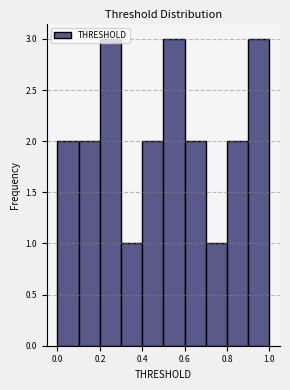

Reading left to right, list every bar in this chart as the range it spans on the x-axis followed by its height. The values are not printed on the chart, so give them approximately, as read against the axis.

0.0 to 0.1: 2
0.1 to 0.2: 2
0.2 to 0.3: 3
0.3 to 0.4: 1
0.4 to 0.5: 2
0.5 to 0.6: 3
0.6 to 0.7: 2
0.7 to 0.8: 1
0.8 to 0.9: 2
0.9 to 1.0: 3